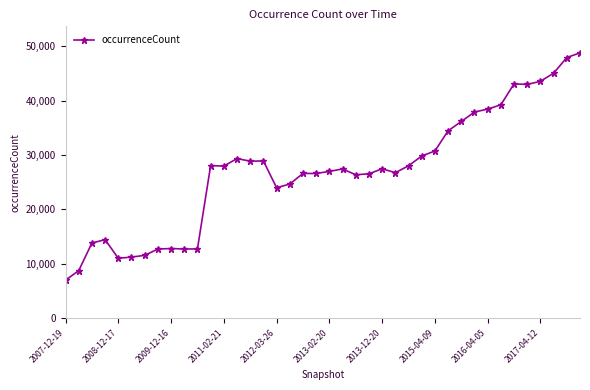

What is the value of the 14th point from the left?

29338